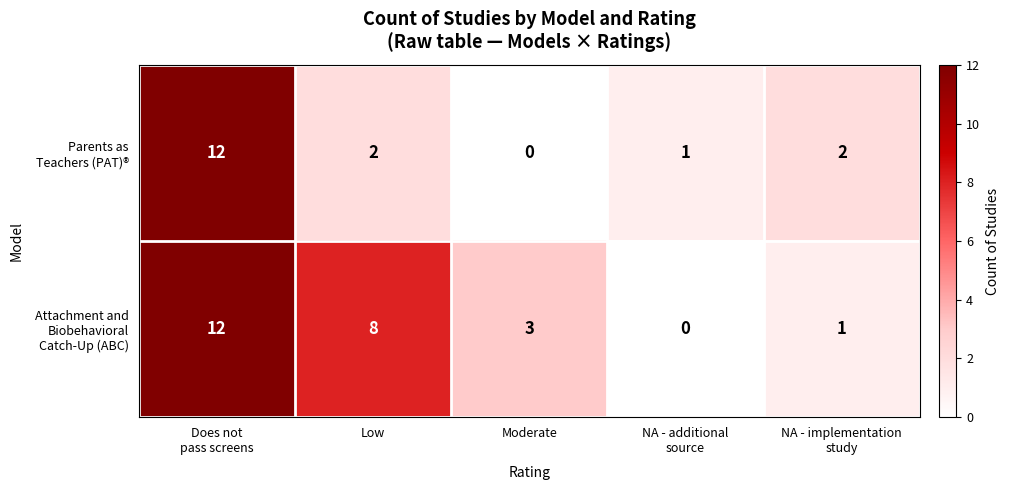

What is the maximum value shown in the chart?

12